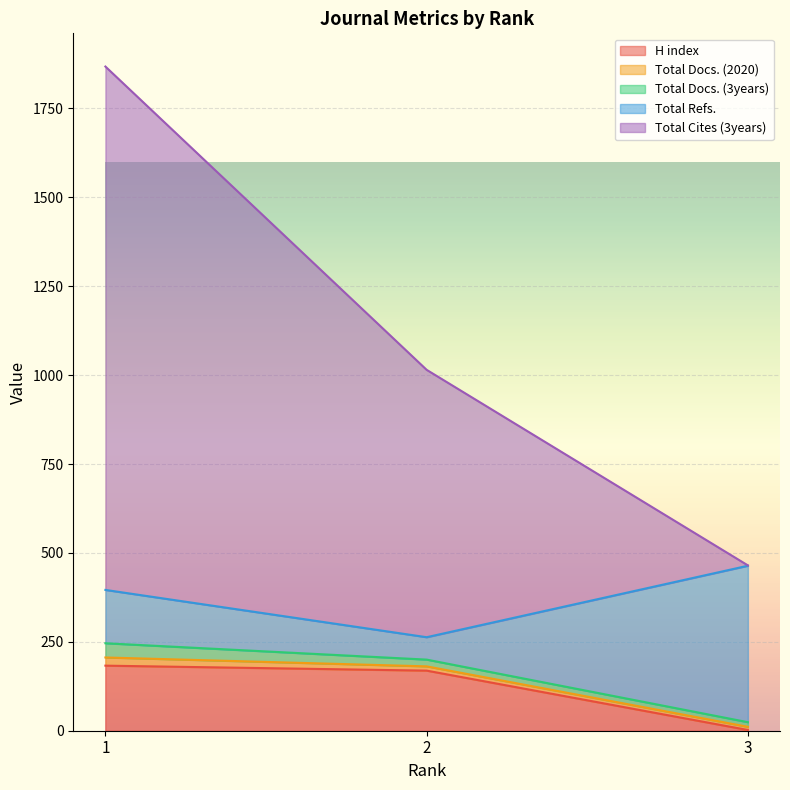

Which series has the largest total across all categories?

Total Cites (3years)